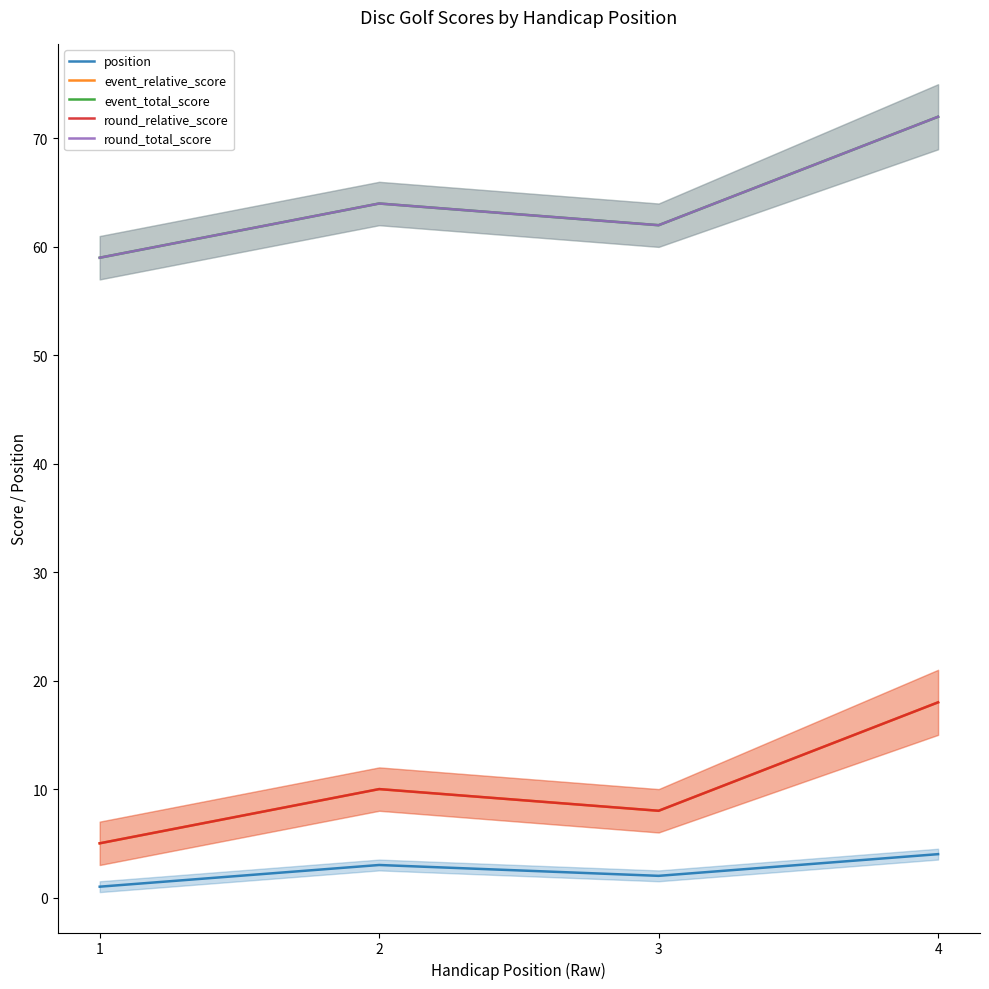

The value of round_relative_score at 3 is 2. True or false?

False